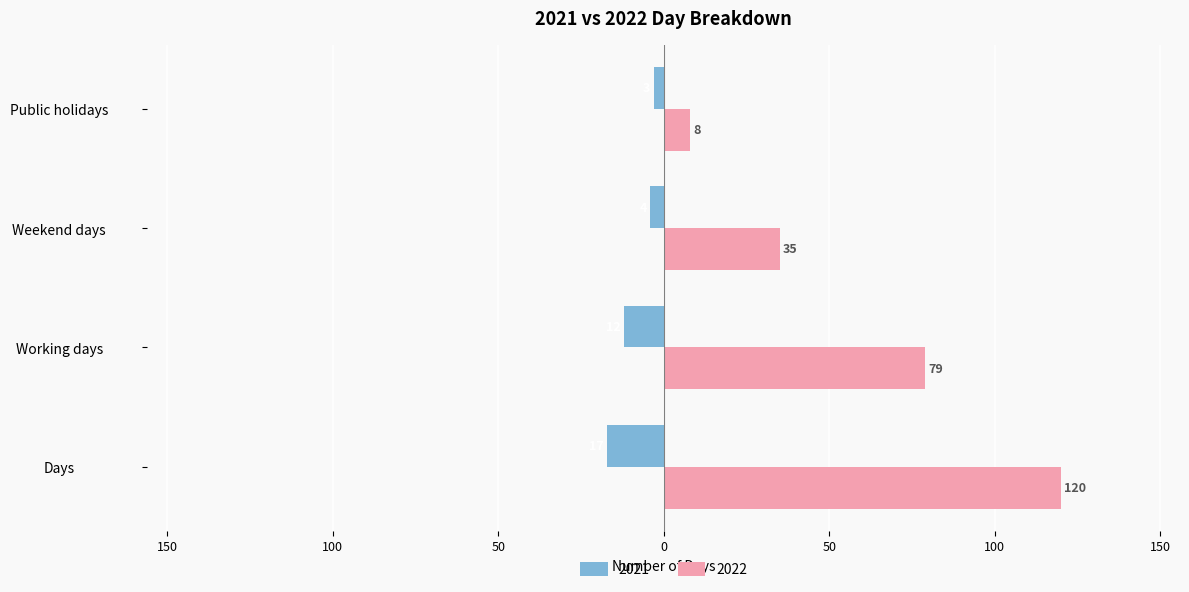

What is the average value of the 2022 series?

60